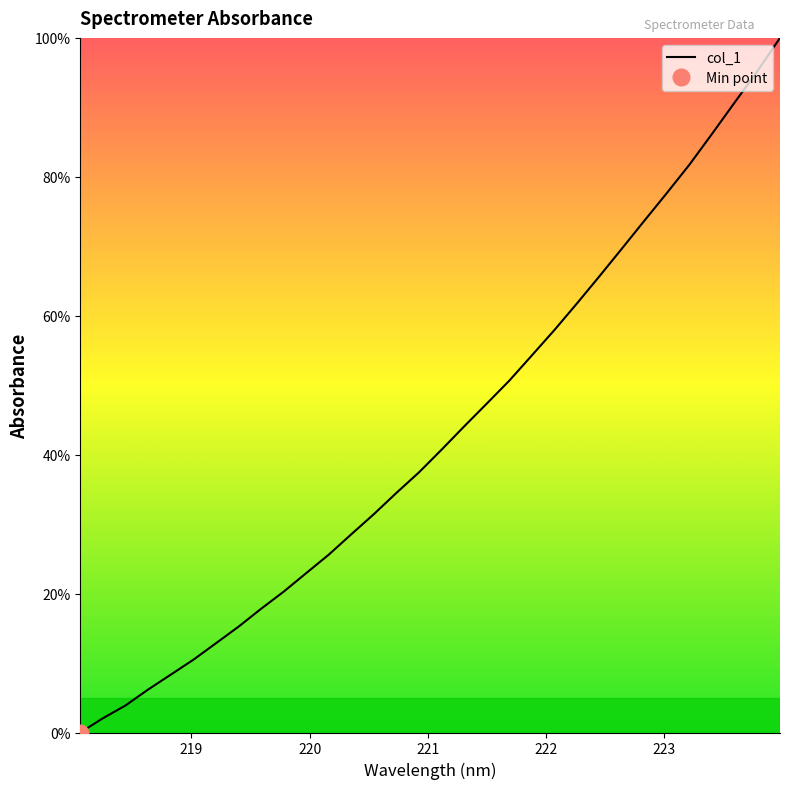

What is the difference between the maximum and second lowest values?

98.0